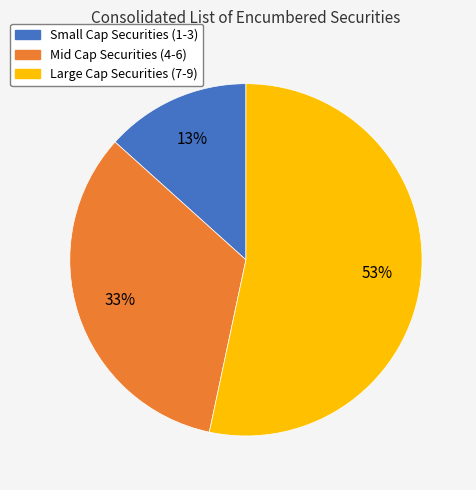

How many slices are in this pie chart?

3